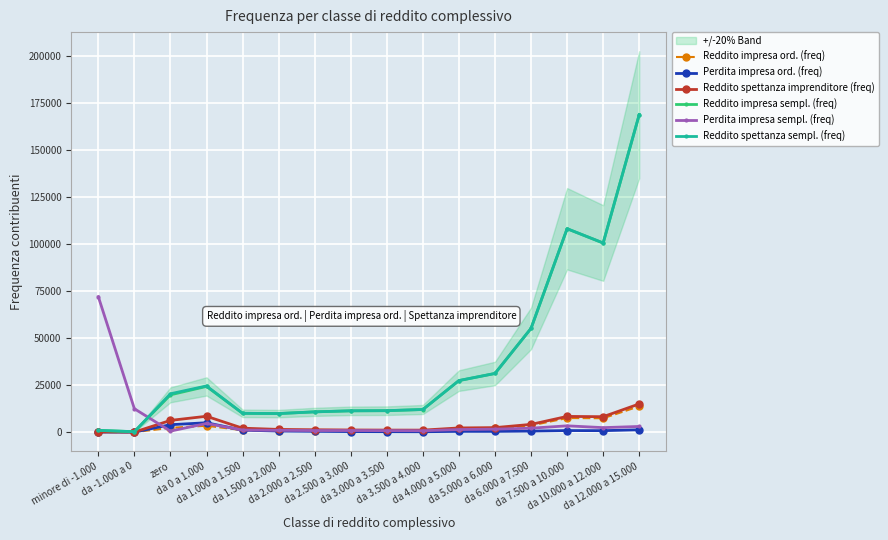

At which label is Reddito impresa ord. (freq) closest to 6895?

da 10.000 a 12.000